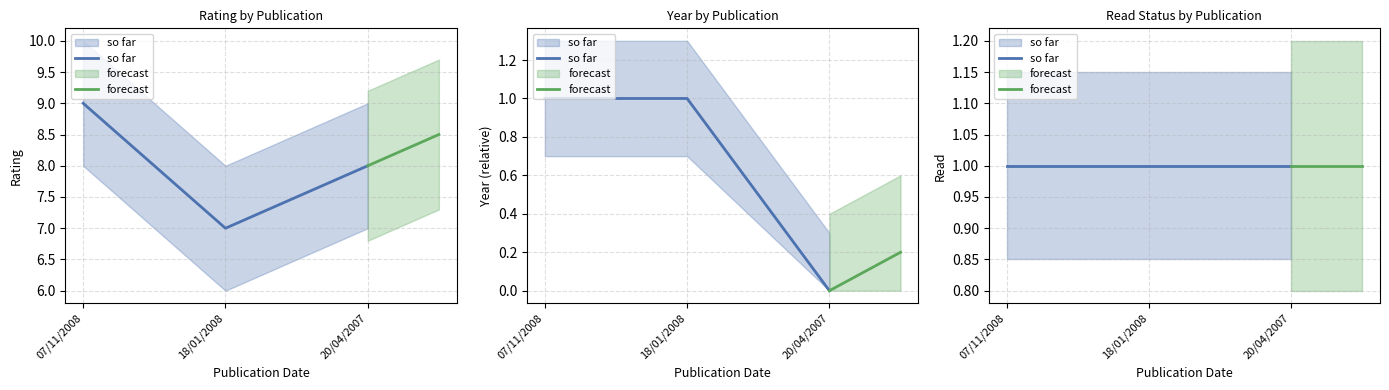

The value of year at 20/04/2007 is 1. True or false?

False